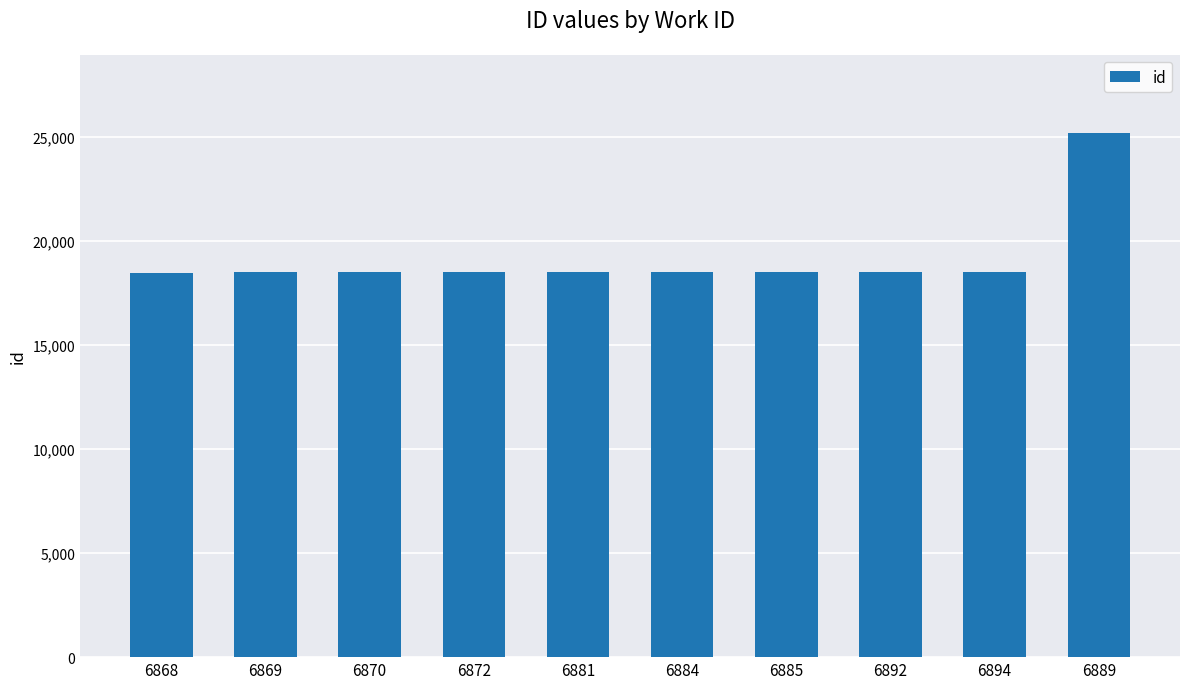

What is the maximum value shown in the chart?

25175